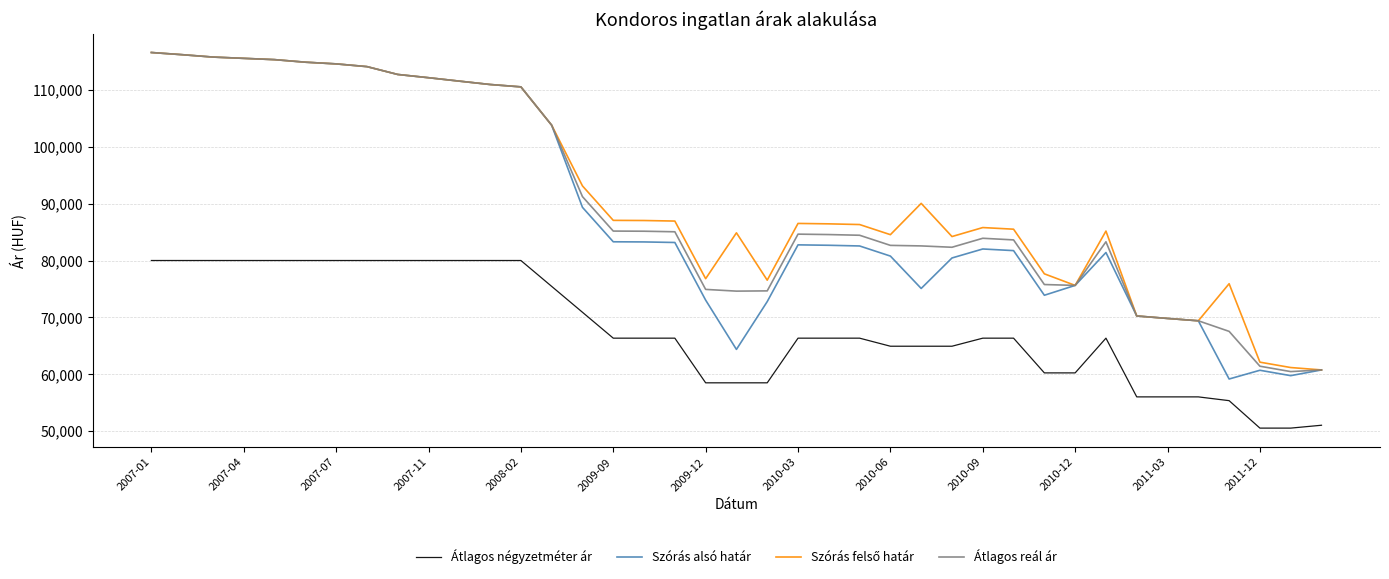

True or false: Szórás alsó határ and Átlagos négyzetméter ár intersect in this chart.

False